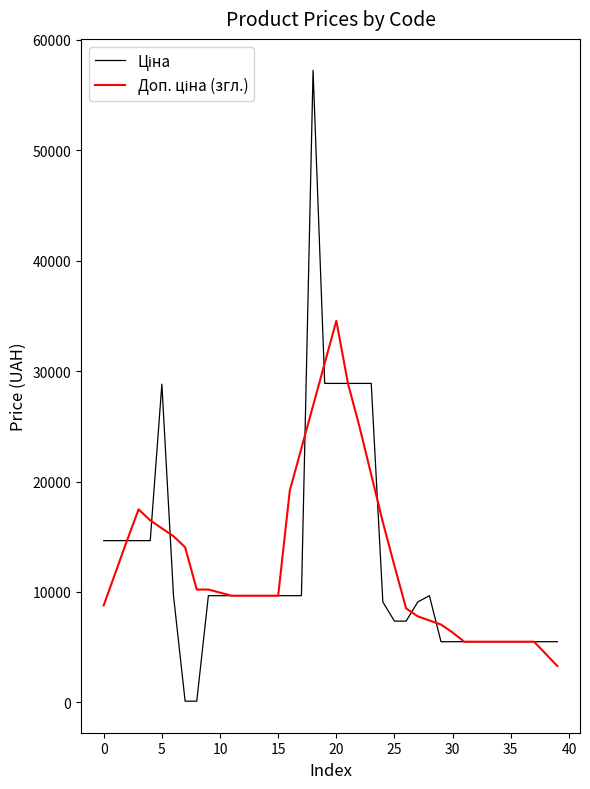

What is the greatest value displayed?

57235.5